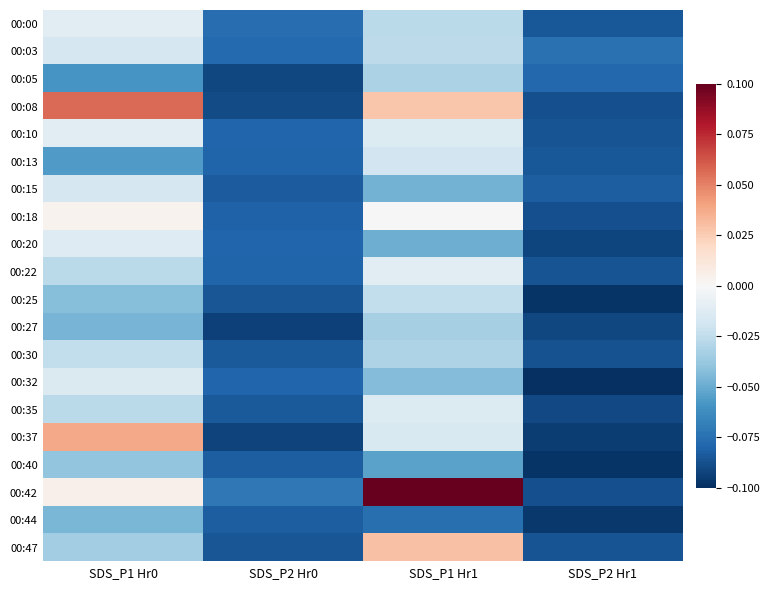

Reading right to left, extract all data points from this chart.

00:00: SDS_P2 Hr1=-0.1	SDS_P1 Hr1=-0.0	SDS_P2 Hr0=-0.1	SDS_P1 Hr0=-0.0
00:03: SDS_P2 Hr1=-0.1	SDS_P1 Hr1=-0.0	SDS_P2 Hr0=-0.1	SDS_P1 Hr0=-0.0
00:05: SDS_P2 Hr1=-0.1	SDS_P1 Hr1=-0.0	SDS_P2 Hr0=-0.1	SDS_P1 Hr0=-0.1
00:08: SDS_P2 Hr1=-0.1	SDS_P1 Hr1=0.0	SDS_P2 Hr0=-0.1	SDS_P1 Hr0=0.1
00:10: SDS_P2 Hr1=-0.1	SDS_P1 Hr1=-0.0	SDS_P2 Hr0=-0.1	SDS_P1 Hr0=-0.0
00:13: SDS_P2 Hr1=-0.1	SDS_P1 Hr1=-0.0	SDS_P2 Hr0=-0.1	SDS_P1 Hr0=-0.1
00:15: SDS_P2 Hr1=-0.1	SDS_P1 Hr1=-0.0	SDS_P2 Hr0=-0.1	SDS_P1 Hr0=-0.0
00:18: SDS_P2 Hr1=-0.1	SDS_P1 Hr1=0.0	SDS_P2 Hr0=-0.1	SDS_P1 Hr0=0.0
00:20: SDS_P2 Hr1=-0.1	SDS_P1 Hr1=-0.0	SDS_P2 Hr0=-0.1	SDS_P1 Hr0=-0.0
00:22: SDS_P2 Hr1=-0.1	SDS_P1 Hr1=-0.0	SDS_P2 Hr0=-0.1	SDS_P1 Hr0=-0.0
00:25: SDS_P2 Hr1=-0.1	SDS_P1 Hr1=-0.0	SDS_P2 Hr0=-0.1	SDS_P1 Hr0=-0.0
00:27: SDS_P2 Hr1=-0.1	SDS_P1 Hr1=-0.0	SDS_P2 Hr0=-0.1	SDS_P1 Hr0=-0.0
00:30: SDS_P2 Hr1=-0.1	SDS_P1 Hr1=-0.0	SDS_P2 Hr0=-0.1	SDS_P1 Hr0=-0.0
00:32: SDS_P2 Hr1=-0.1	SDS_P1 Hr1=-0.0	SDS_P2 Hr0=-0.1	SDS_P1 Hr0=-0.0
00:35: SDS_P2 Hr1=-0.1	SDS_P1 Hr1=-0.0	SDS_P2 Hr0=-0.1	SDS_P1 Hr0=-0.0
00:37: SDS_P2 Hr1=-0.1	SDS_P1 Hr1=-0.0	SDS_P2 Hr0=-0.1	SDS_P1 Hr0=0.0
00:40: SDS_P2 Hr1=-0.1	SDS_P1 Hr1=-0.1	SDS_P2 Hr0=-0.1	SDS_P1 Hr0=-0.0
00:42: SDS_P2 Hr1=-0.1	SDS_P1 Hr1=0.1	SDS_P2 Hr0=-0.1	SDS_P1 Hr0=0.0
00:44: SDS_P2 Hr1=-0.1	SDS_P1 Hr1=-0.1	SDS_P2 Hr0=-0.1	SDS_P1 Hr0=-0.0
00:47: SDS_P2 Hr1=-0.1	SDS_P1 Hr1=0.0	SDS_P2 Hr0=-0.1	SDS_P1 Hr0=-0.0